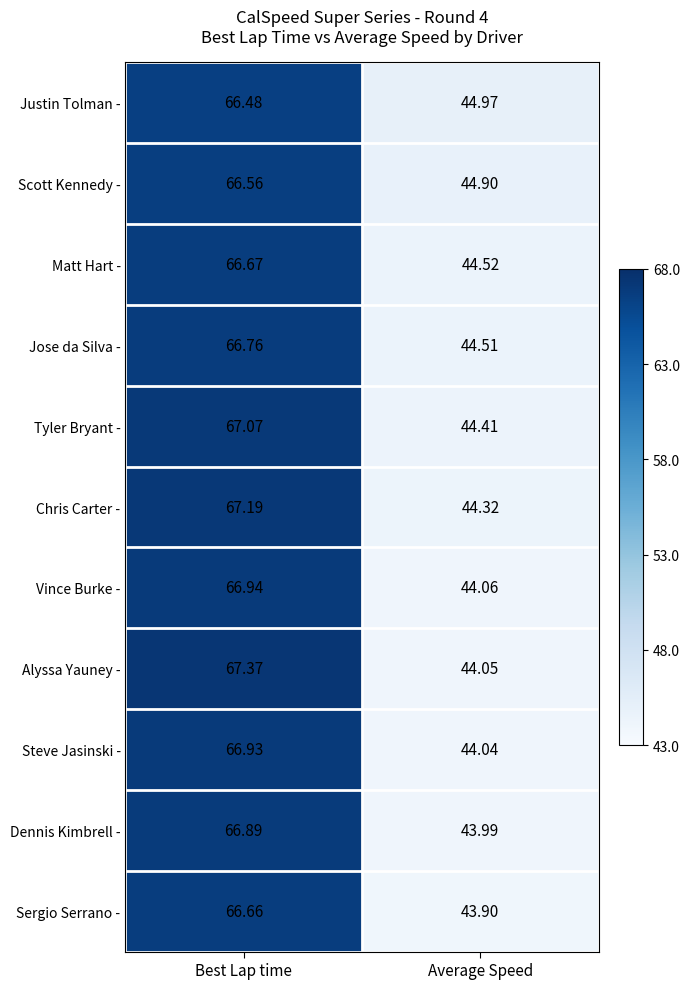

How many distinct data groups are displayed?

11